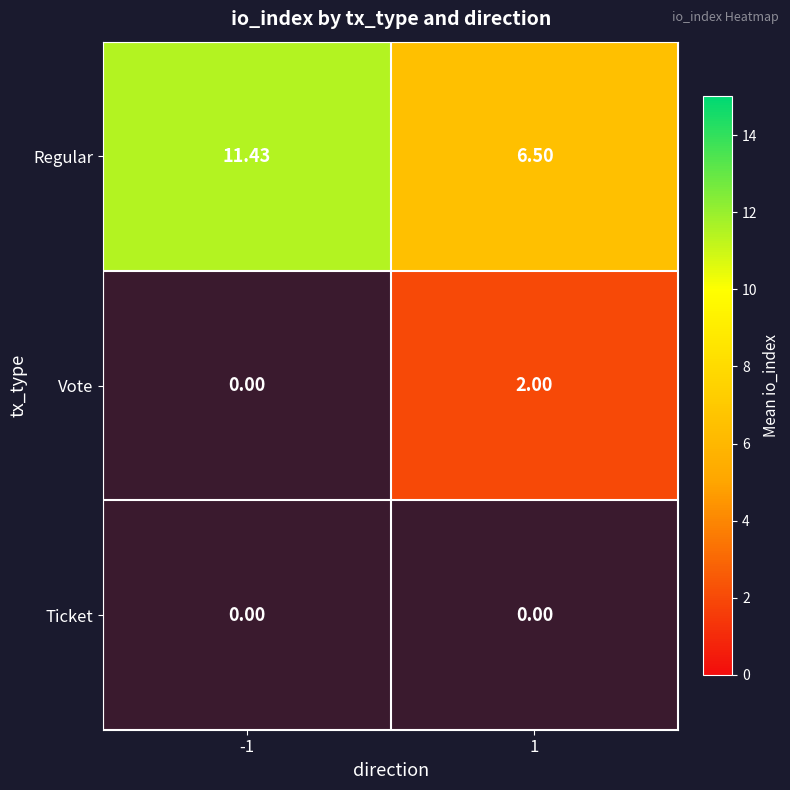

At how many categories does at least one series exceed 3?

2